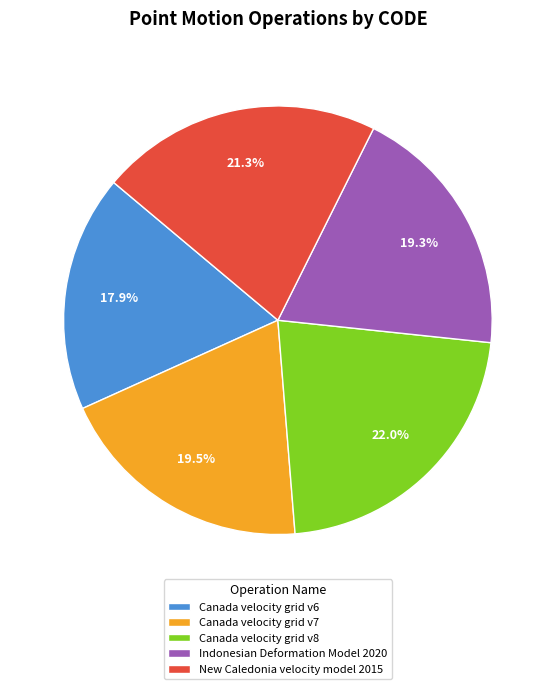

Approximately how many times larger is the value at Canada velocity grid v7 compared to Canada velocity grid v8?

0.9